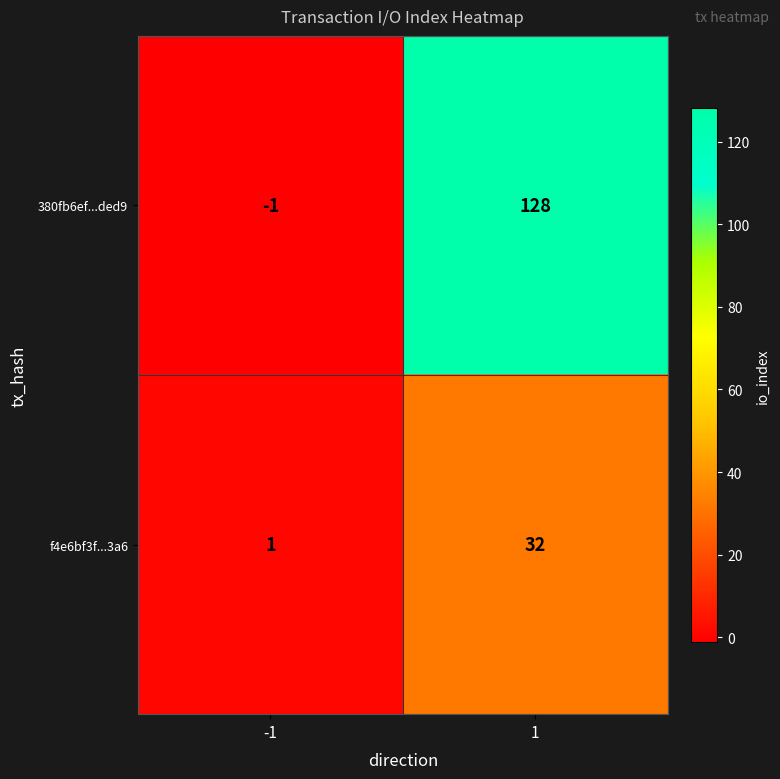

List the series in order of their peak value, highest first.

380fb6ef...ded9, f4e6bf3f...3a6